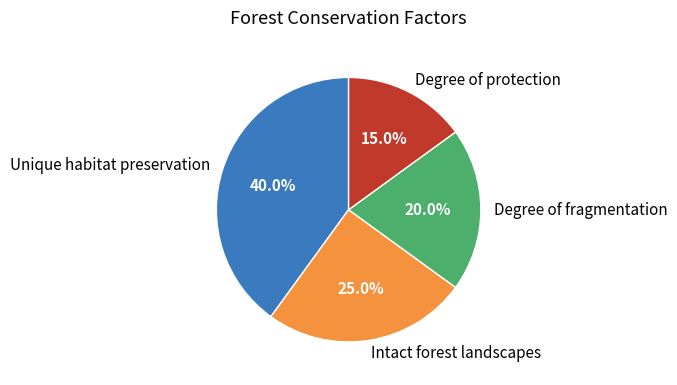

Approximately how many times larger is the value at Degree of protection compared to Unique habitat preservation?

0.4